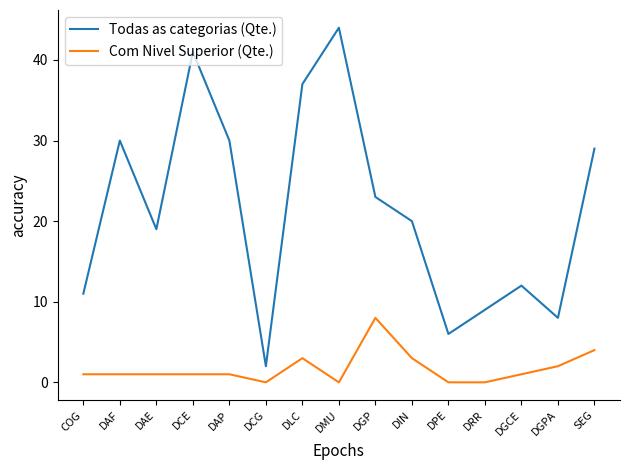

What position from the left is DGCE?

13